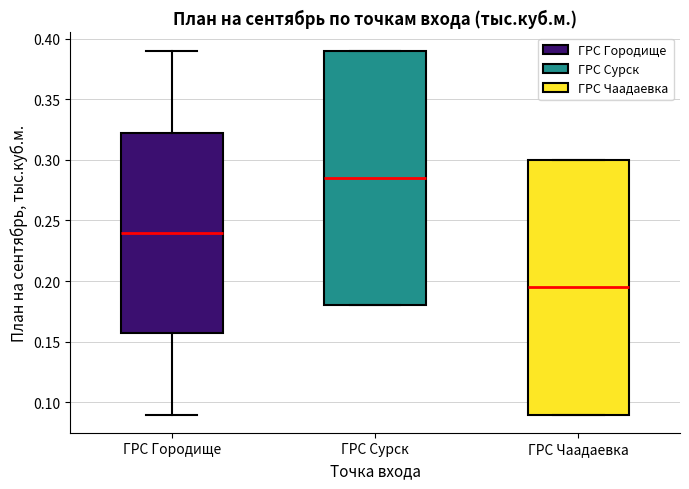

Reading left to right, read every box against the y-axis: the position of its median line, the range the box covers, and the ends of its whiskers. The values are not printed on the chart, so give them approximately, as read against the axis.

ГРС Городище: median 0.240, box 0.160 to 0.325, whiskers 0.090 to 0.390
ГРС Сурск: median 0.285, box 0.180 to 0.390, whiskers 0.180 to 0.390
ГРС Чаадаевка: median 0.195, box 0.090 to 0.300, whiskers 0.090 to 0.300